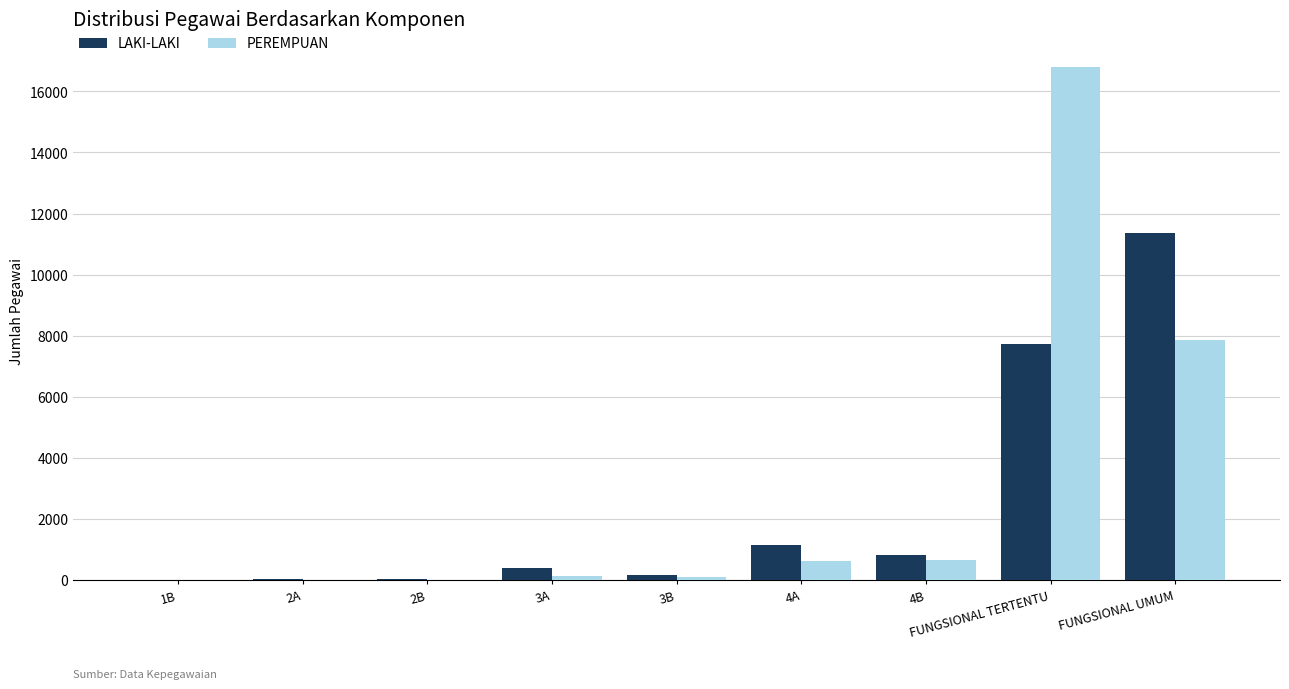

What is the sum of all LAKI-LAKI values?

21673